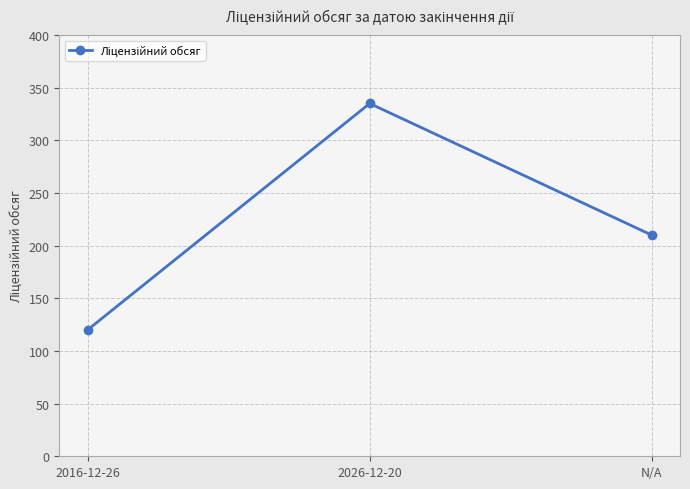

The chart shows a value of 315 at N/A. True or false?

False